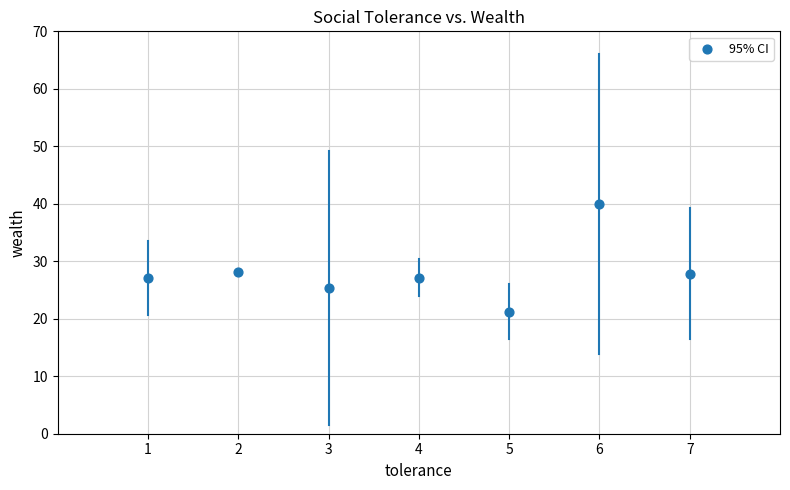

What is the average Y value?

28.1